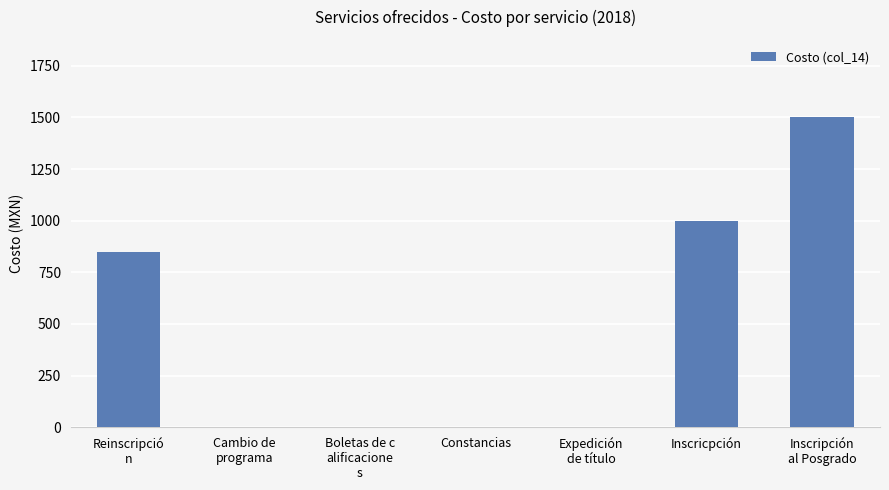

The value at Constancias is 0. True or false?

True